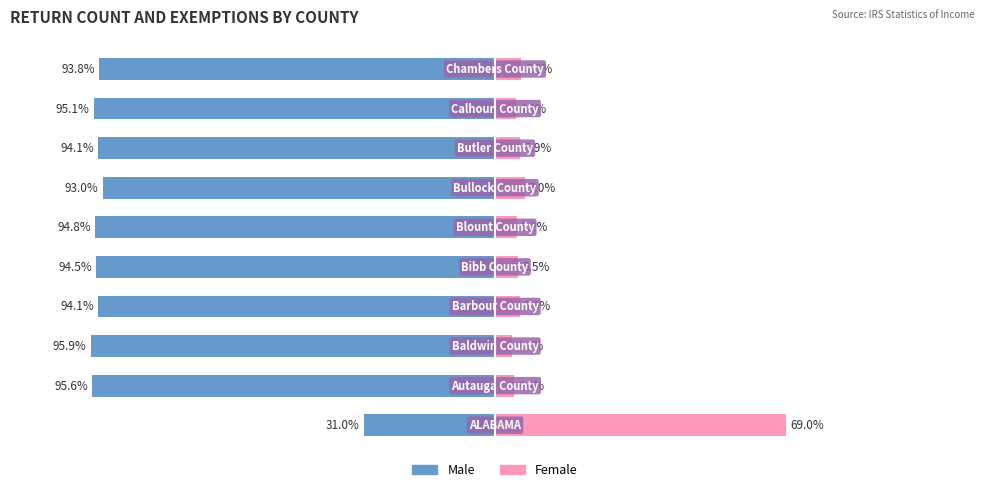

Reading left to right, extract all data points from this chart.

Male: -31.0	-95.6	-95.9	-94.1	-94.5	-94.8	-93.0	-94.1	-95.1	-93.8
Female: 69.0	4.4	4.1	5.9	5.5	5.2	7.0	5.9	4.9	6.2